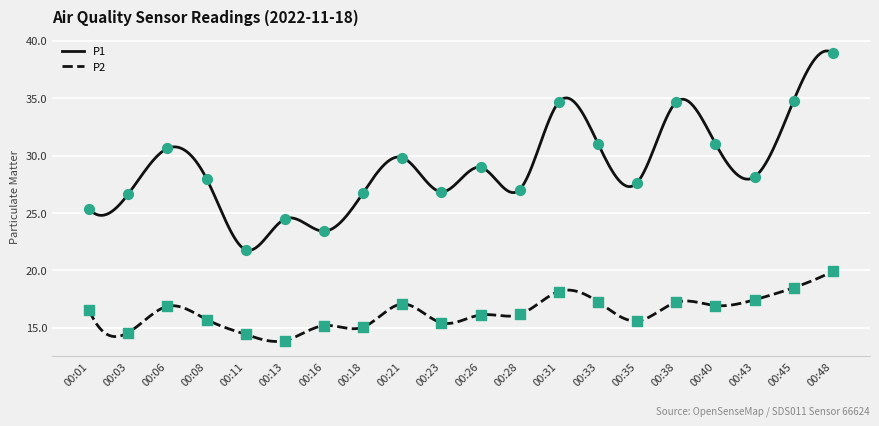

At which category is the sum across all series the highest?

00:48